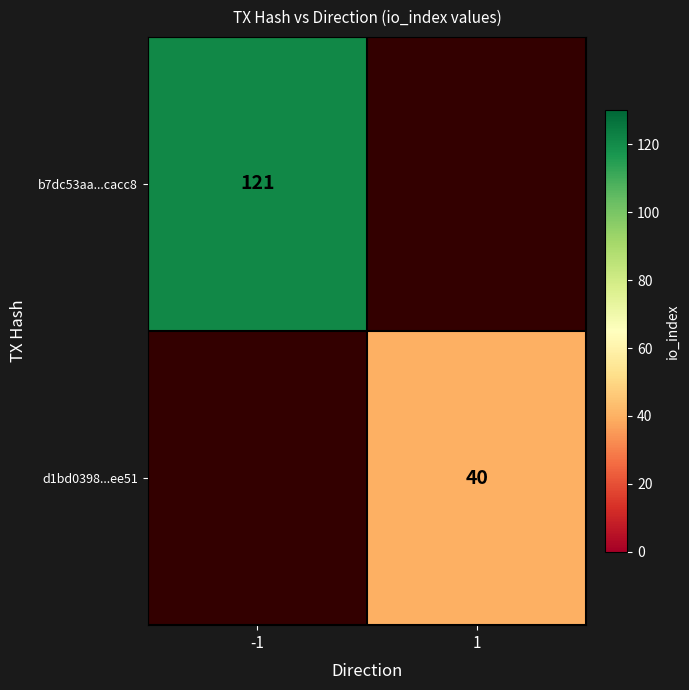

What is the minimum value shown in the chart?

40.0